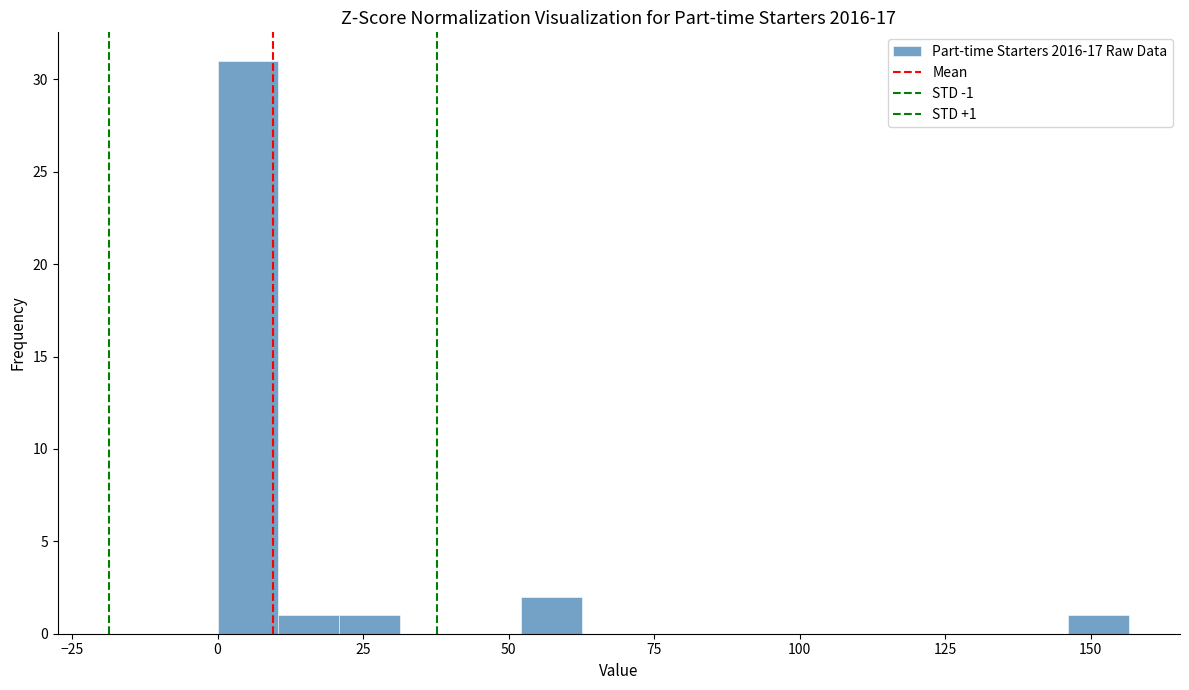

Read against the x-axis, roughly where is the centre of the tallest bar?

5